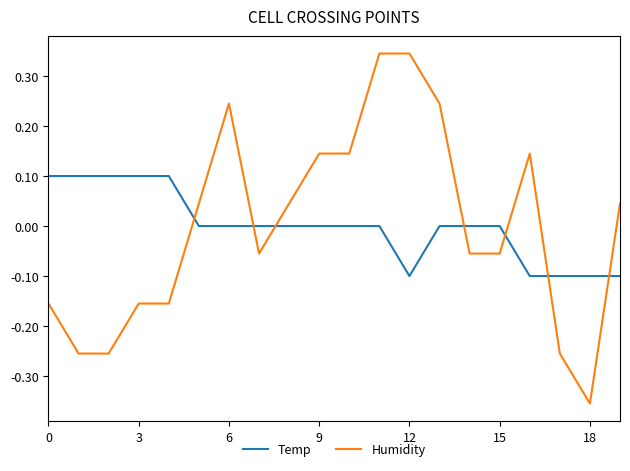

Rank the series by their maximum value, from lowest to highest.

Temp, Humidity